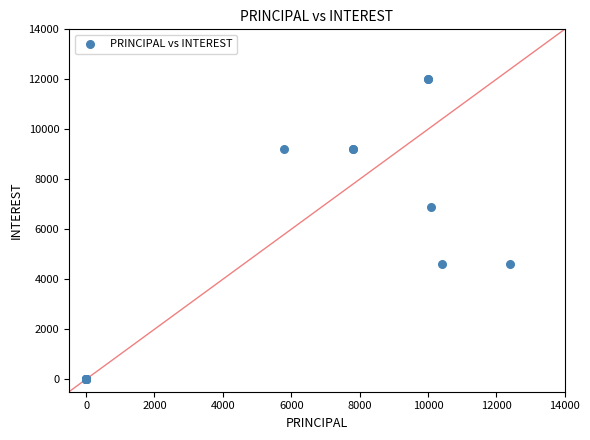

What Y value in the scatter plot is closest to 6000?

6900